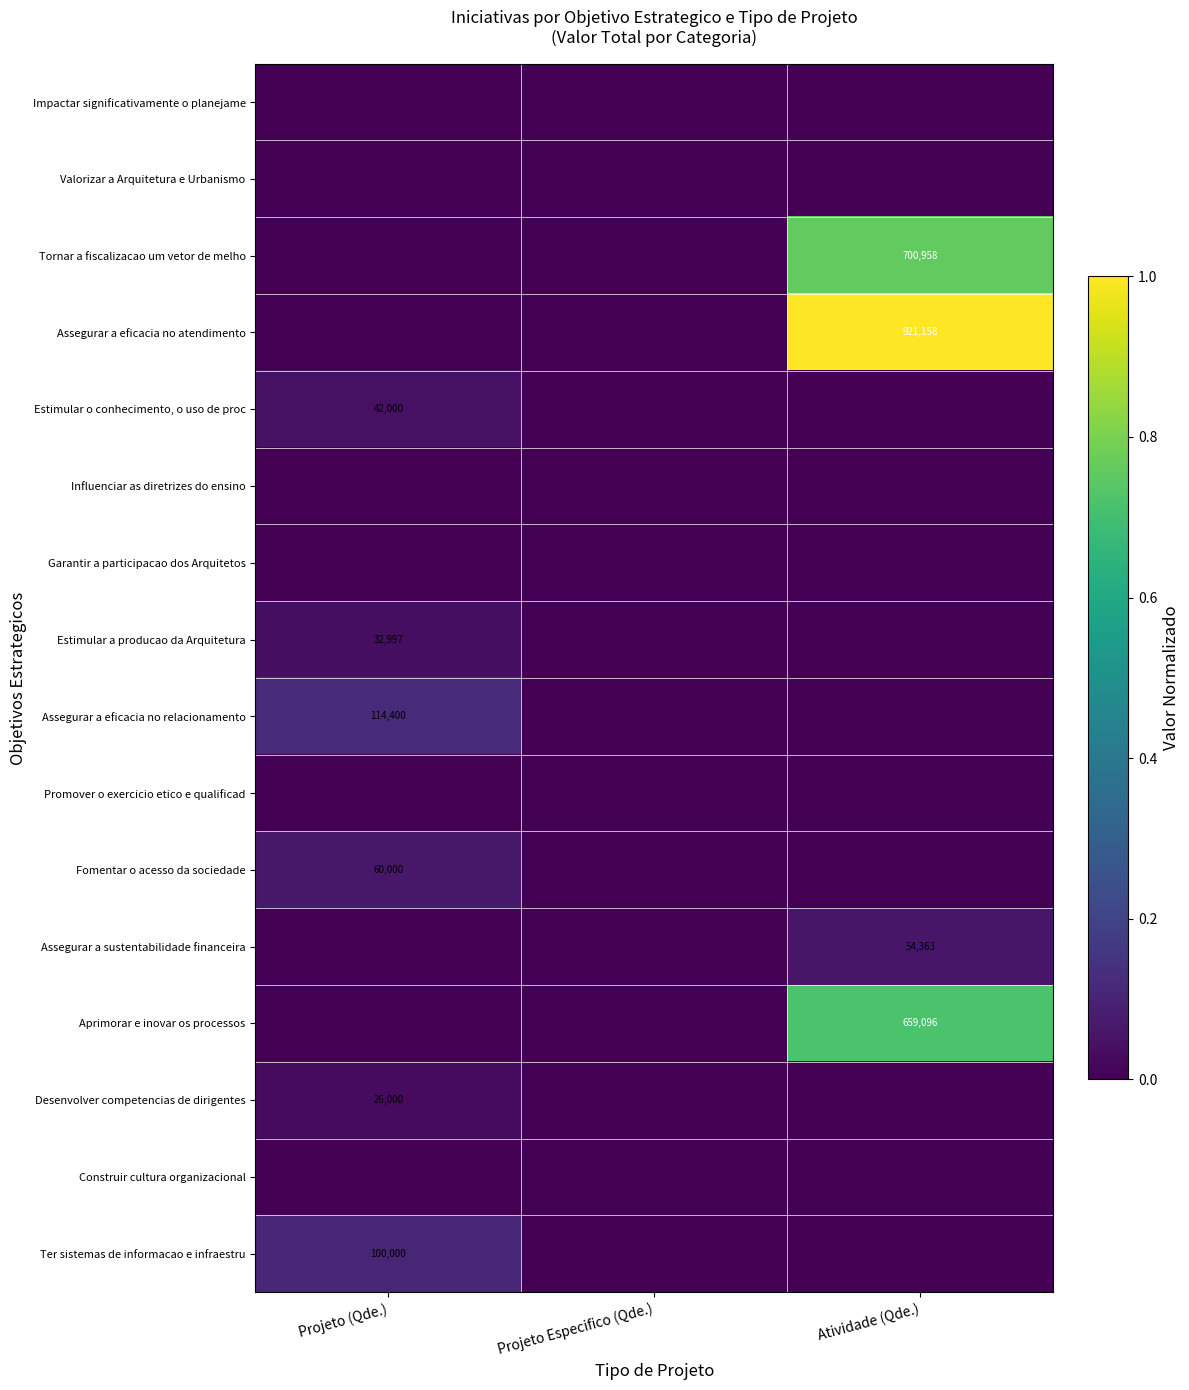

True or false: Estimular o conhecimento, o uso de proc has a value of 57894 at Projeto (Qde.).

False